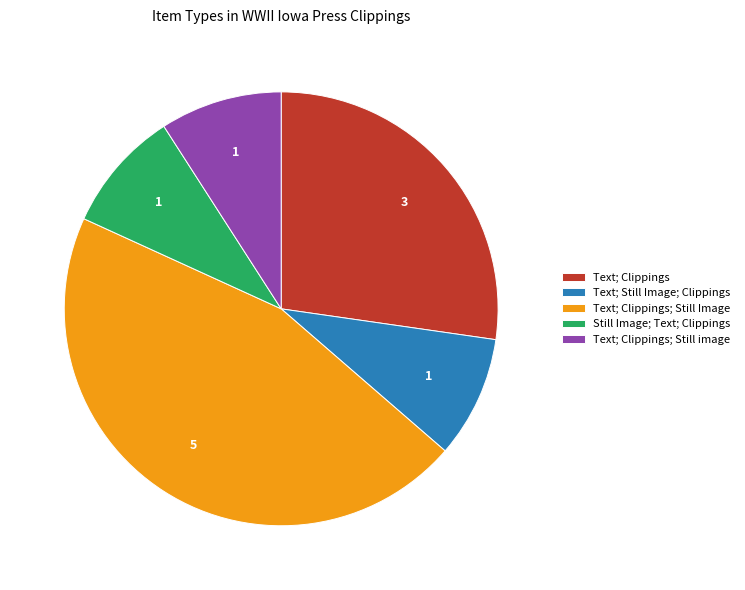

What is the ratio of the value at Text; Still Image; Clippings to the value at Text; Clippings; Still image?

1.0